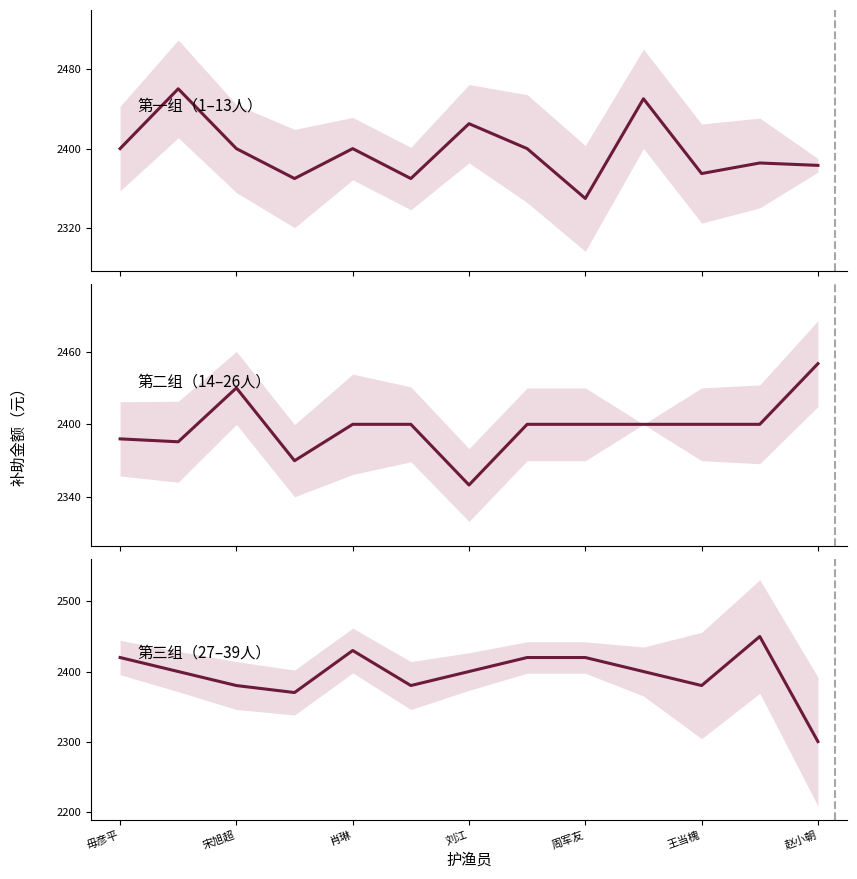

How many lines are shown in the chart?

3